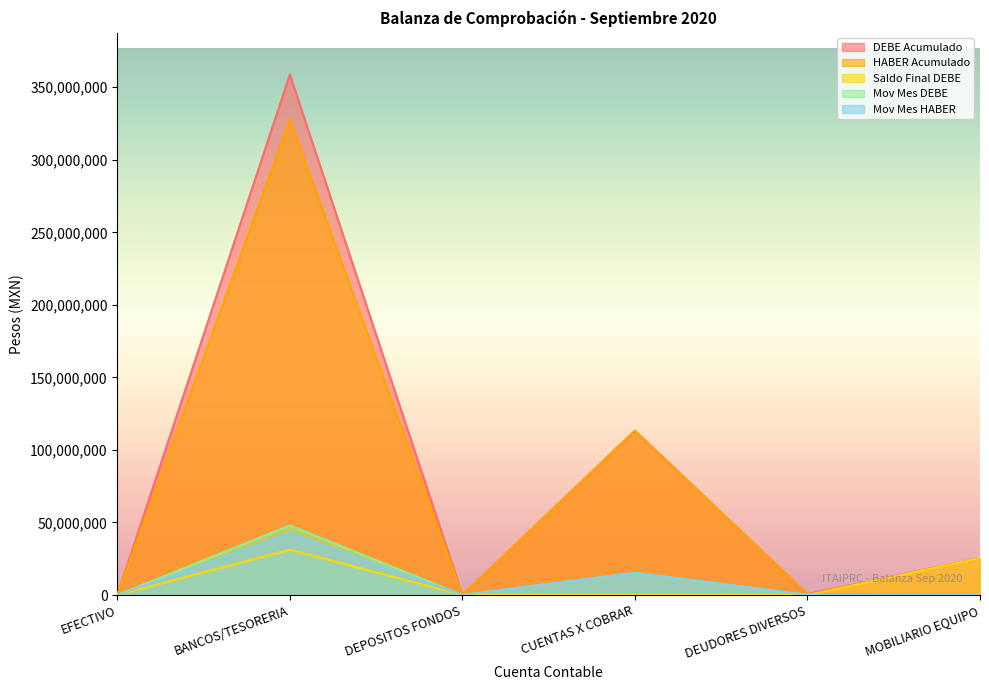

Reading left to right, what are all the values shown in this chart?

DEBE Acumulado: EFECTIVO=5000.0	BANCOS/TESORERIA=358820309.6	DEPOSITOS FONDOS=20074.1	CUENTAS X COBRAR=113244268.0	DEUDORES DIVERSOS=660472.0	MOBILIARIO EQUIPO=25415925.0
HABER Acumulado: EFECTIVO=0.0	BANCOS/TESORERIA=327592660.4	DEPOSITOS FONDOS=0.0	CUENTAS X COBRAR=113244268.0	DEUDORES DIVERSOS=637941.8	MOBILIARIO EQUIPO=0.0
Saldo Final DEBE: EFECTIVO=5000.0	BANCOS/TESORERIA=31227649.2	DEPOSITOS FONDOS=20074.1	CUENTAS X COBRAR=0.0	DEUDORES DIVERSOS=22530.2	MOBILIARIO EQUIPO=25415925.0
Mov Mes DEBE: EFECTIVO=0.0	BANCOS/TESORERIA=47939886.0	DEPOSITOS FONDOS=0.0	CUENTAS X COBRAR=15287364.0	DEUDORES DIVERSOS=31291.2	MOBILIARIO EQUIPO=0.0
Mov Mes HABER: EFECTIVO=0.0	BANCOS/TESORERIA=42258479.8	DEPOSITOS FONDOS=0.0	CUENTAS X COBRAR=15287364.0	DEUDORES DIVERSOS=55873.5	MOBILIARIO EQUIPO=0.0